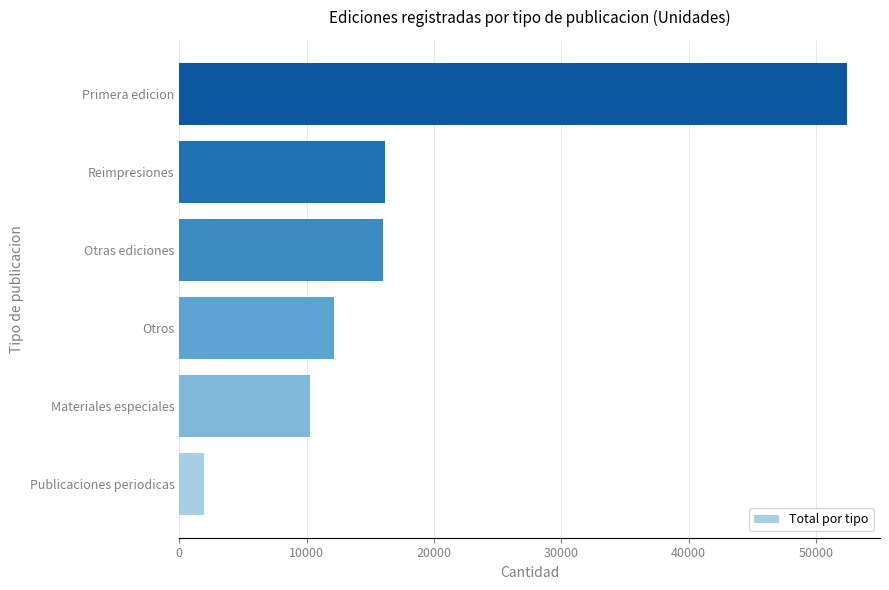

The chart shows a value of 5733 at Otras ediciones. True or false?

False